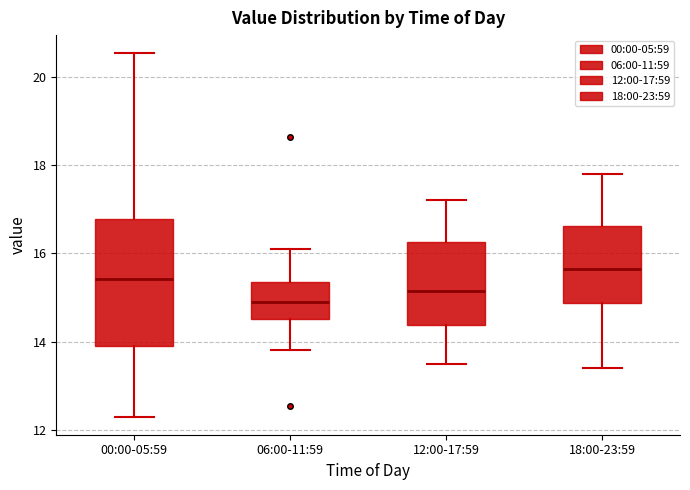

Reading left to right, read every box against the y-axis: the position of its median line, the range the box covers, and the ends of its whiskers. The values are not printed on the chart, so give them approximately, as read against the axis.

00:00-05:59: median 15.4, box 14.0 to 16.8, whiskers 12.4 to 20.6
06:00-11:59: median 14.8, box 14.6 to 15.4, whiskers 13.8 to 16.2
12:00-17:59: median 15.2, box 14.4 to 16.2, whiskers 13.6 to 17.2
18:00-23:59: median 15.6, box 14.8 to 16.6, whiskers 13.4 to 17.8